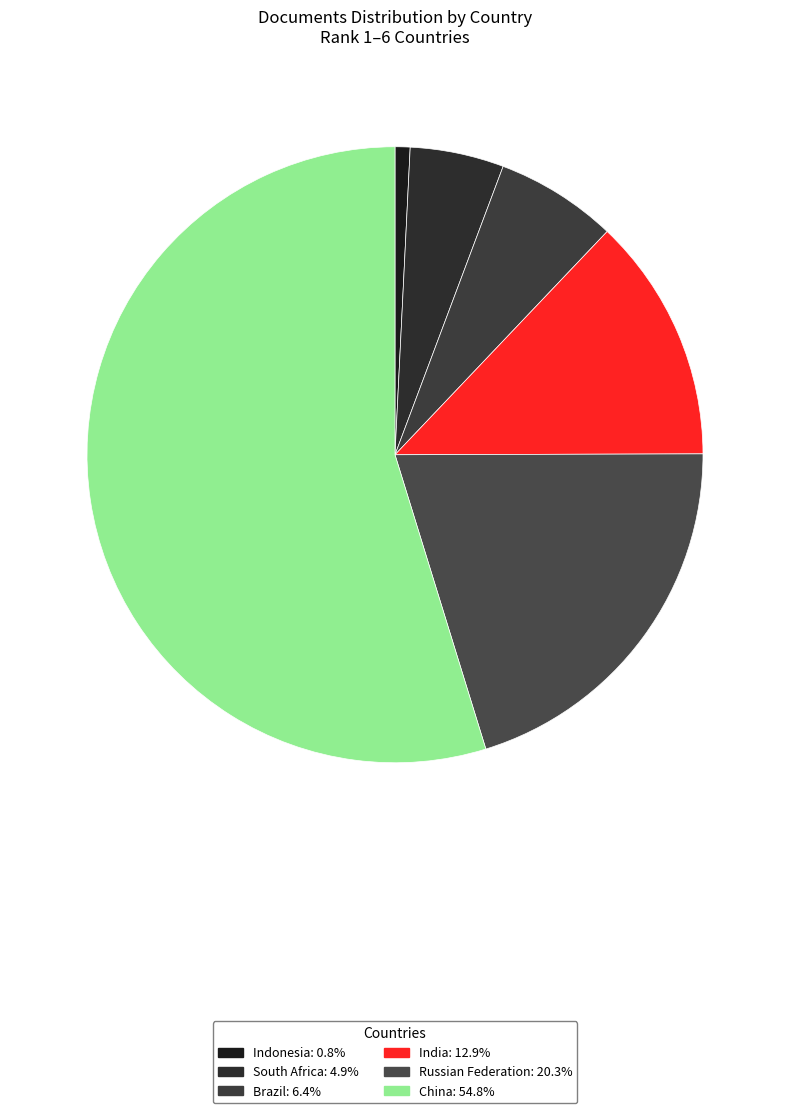

Which has a higher value, Brazil or Indonesia?

Brazil